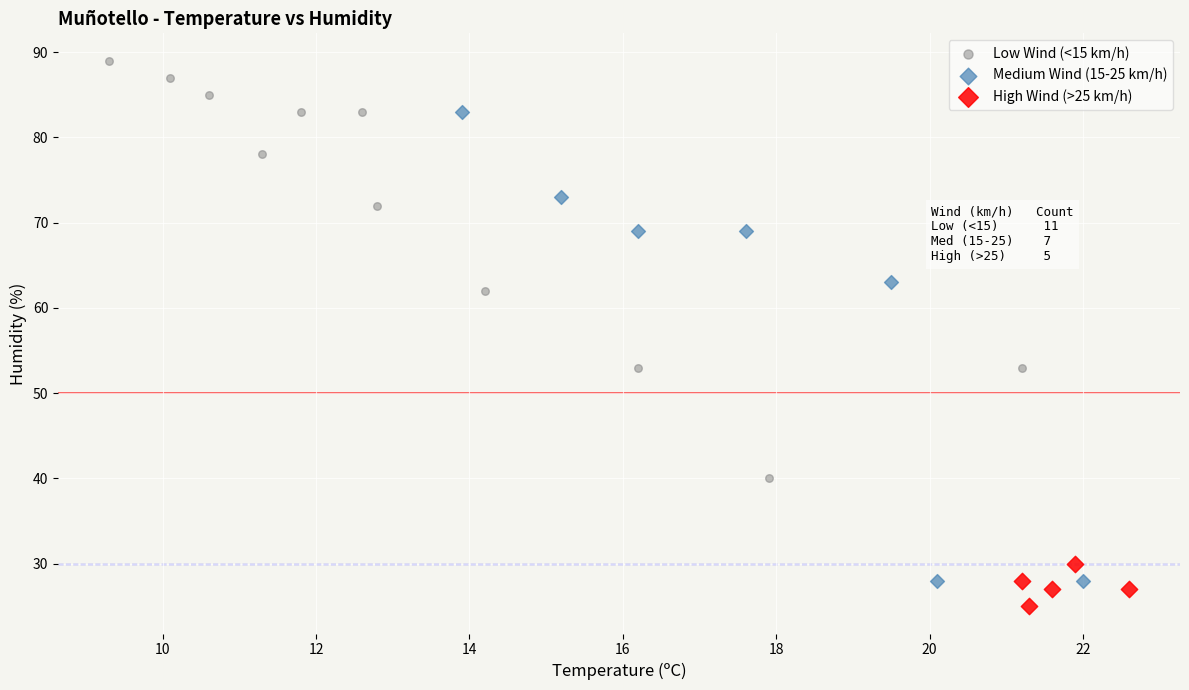

Which series reaches the maximum Y coordinate?

Low Wind (<15 km/h)